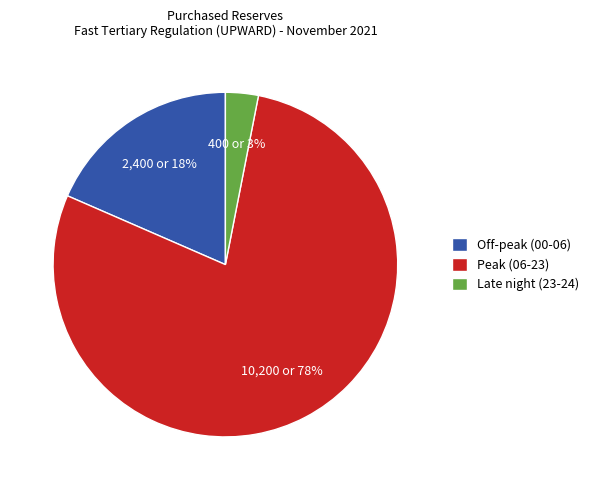

Is there any slice that represents more than half of the pie?

Yes